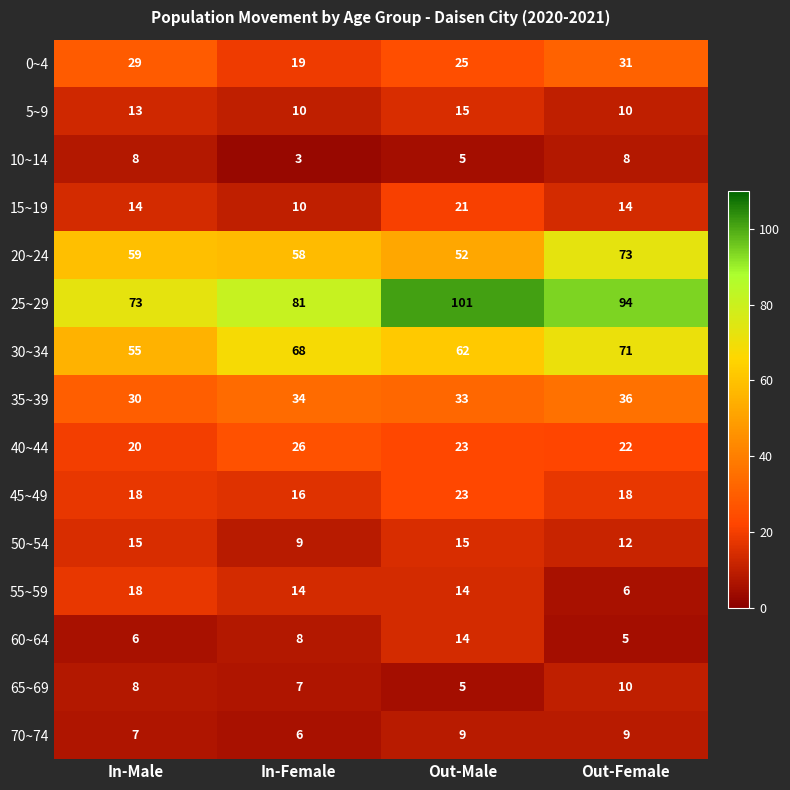

How many distinct data groups are displayed?

15